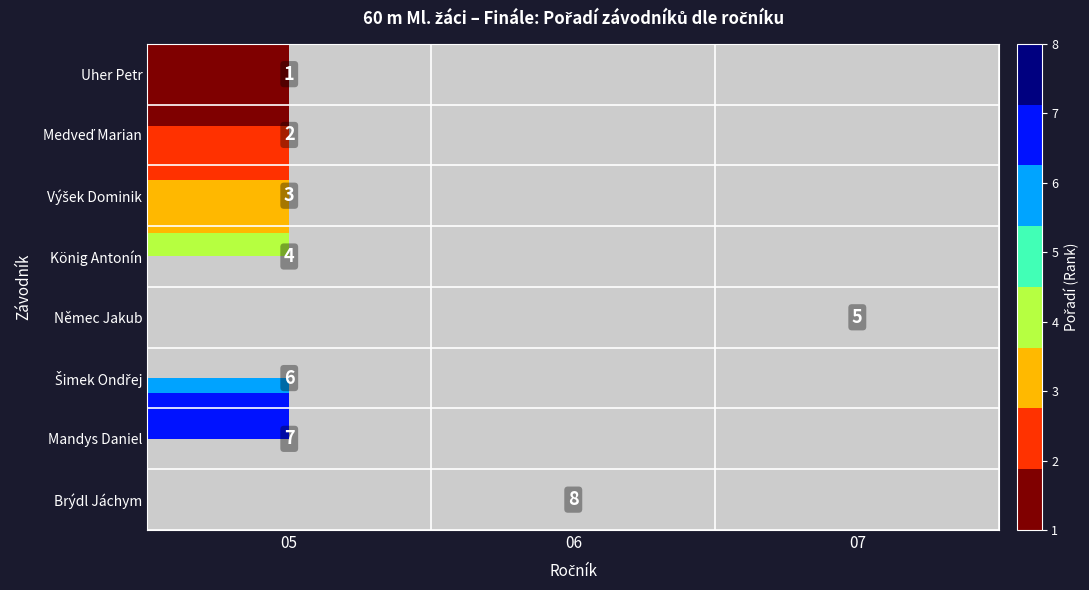

The value of König Antonín at 05 is 4. True or false?

True